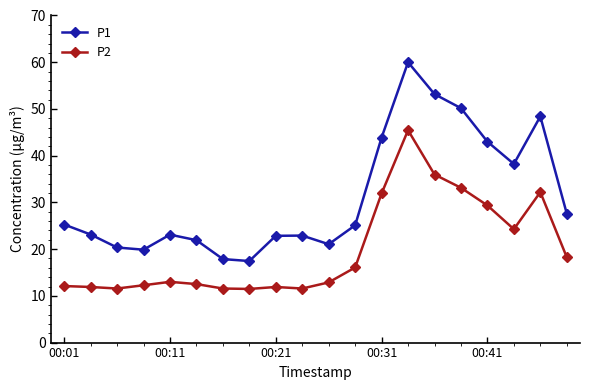

What is the greatest value displayed?

60.0